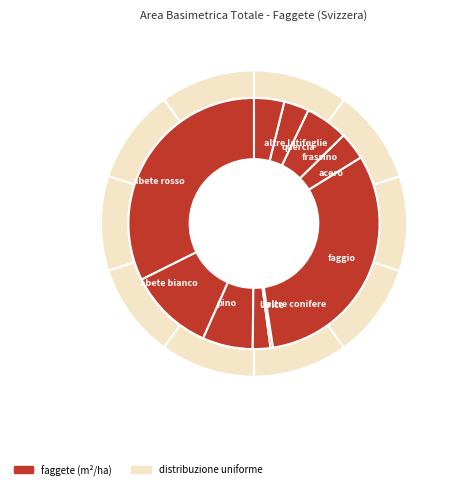

To the nearest percent, what is the difference between the faggio and altre latifoglie slice percentages?

28%